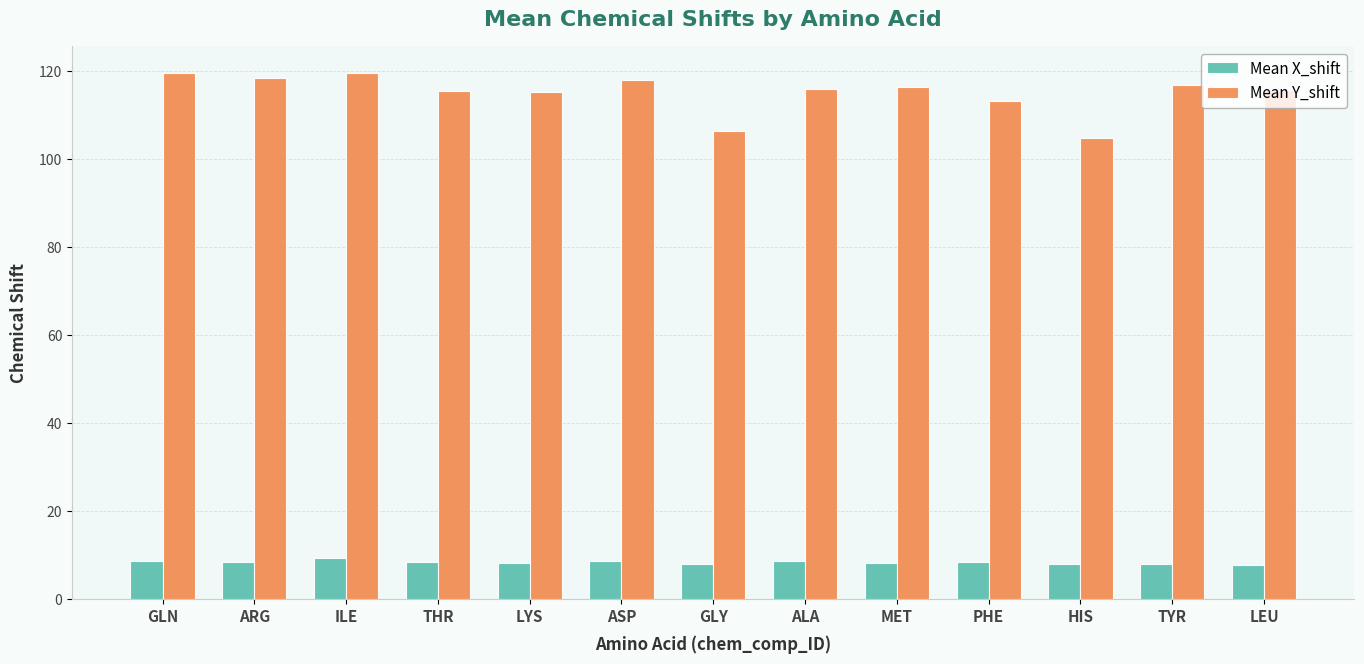

What are all the series names shown in the legend?

Mean X_shift, Mean Y_shift